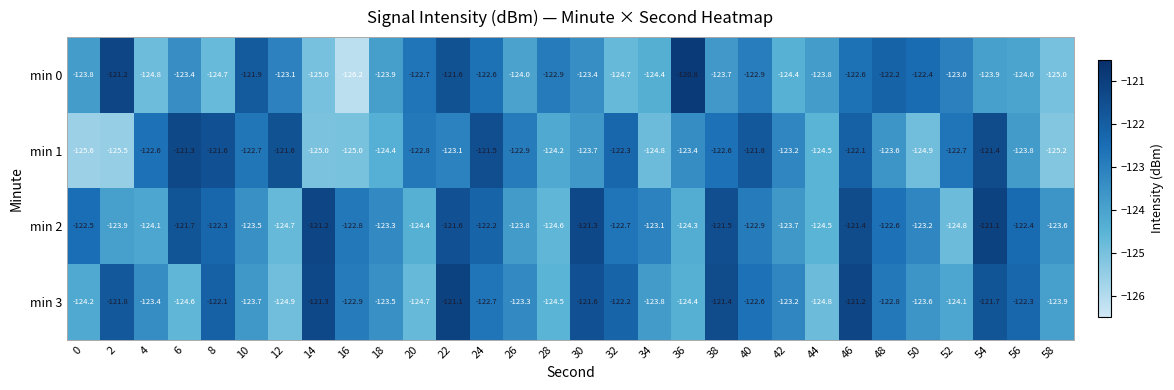

List the series in order of their overall mean, highest first.

min 2, min 3, min 1, min 0